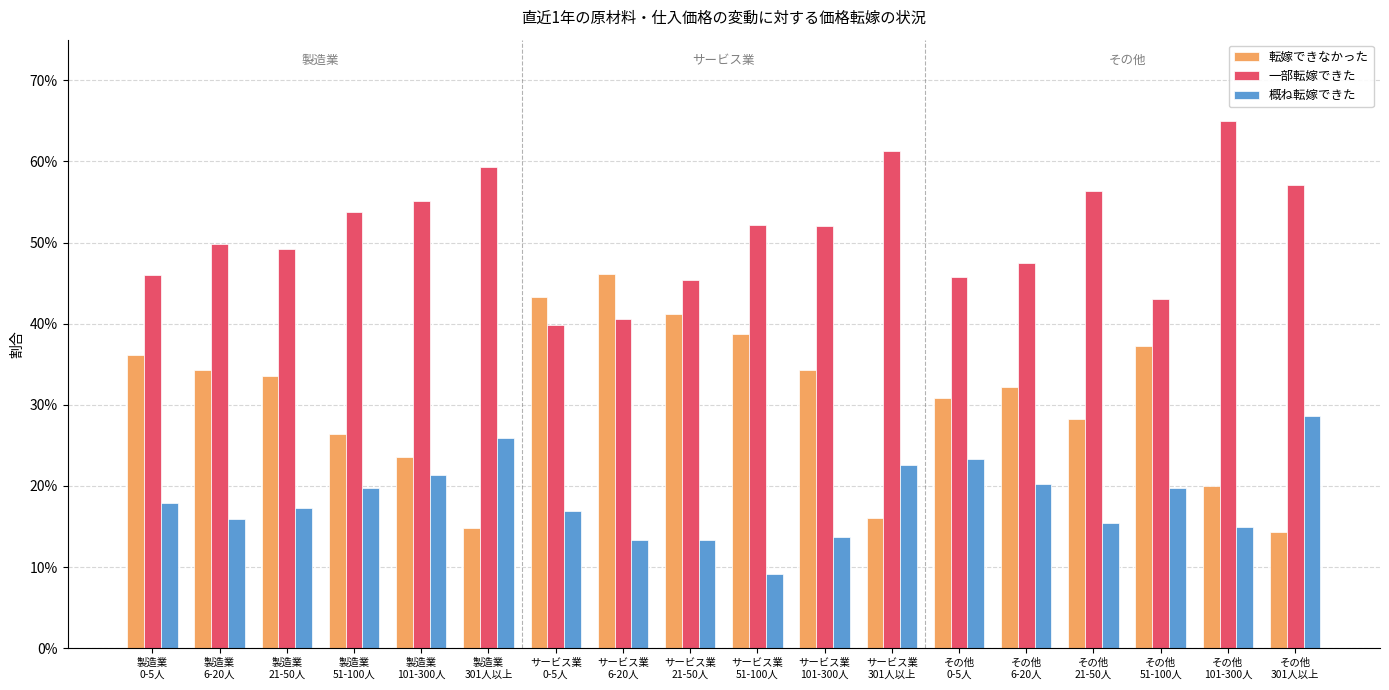

What are all the series names shown in the legend?

転嫁できなかった, 一部転嫁できた, 概ね転嫁できた